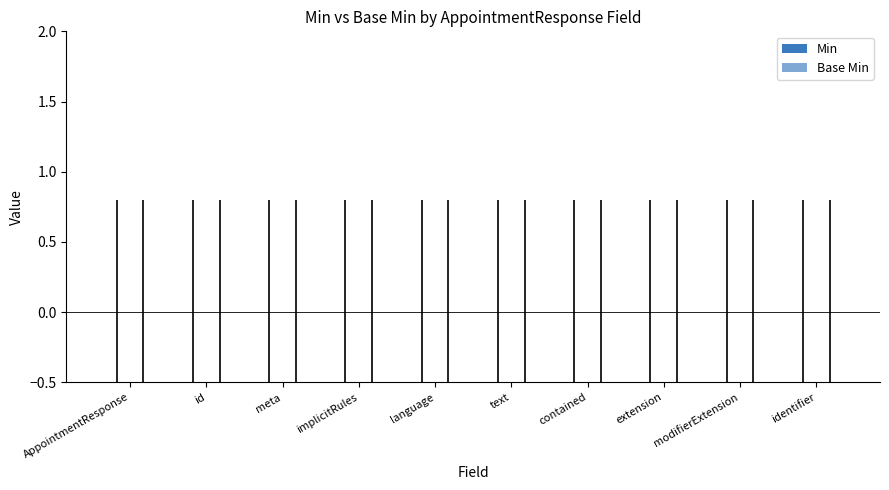

Rank the series by their maximum value, from lowest to highest.

Min, Base Min